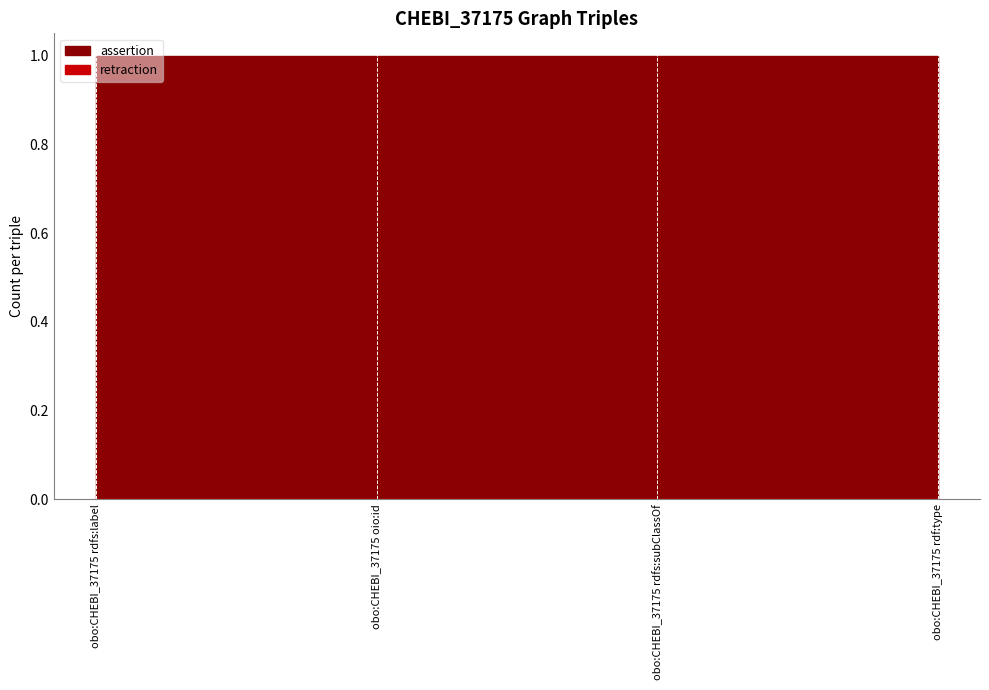

True or false: assertion has more than 0 interior local peaks.

False